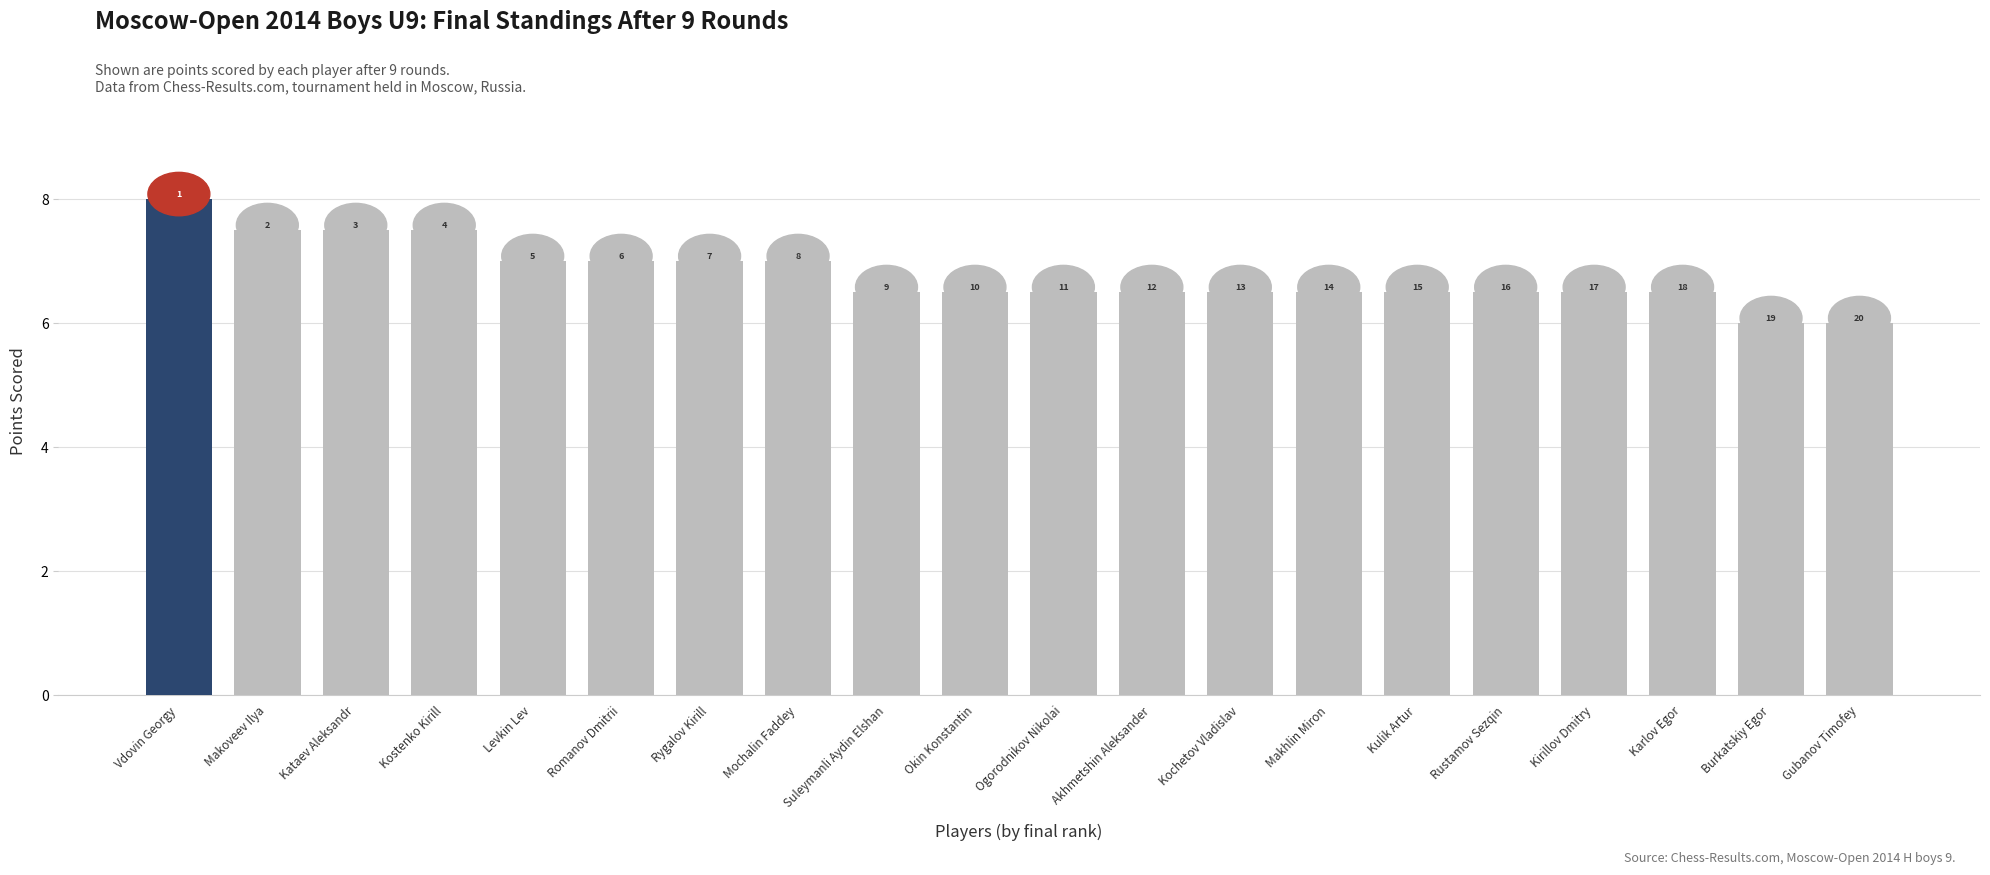

What is the label of the 15th bar from the left?

Kulik Artur